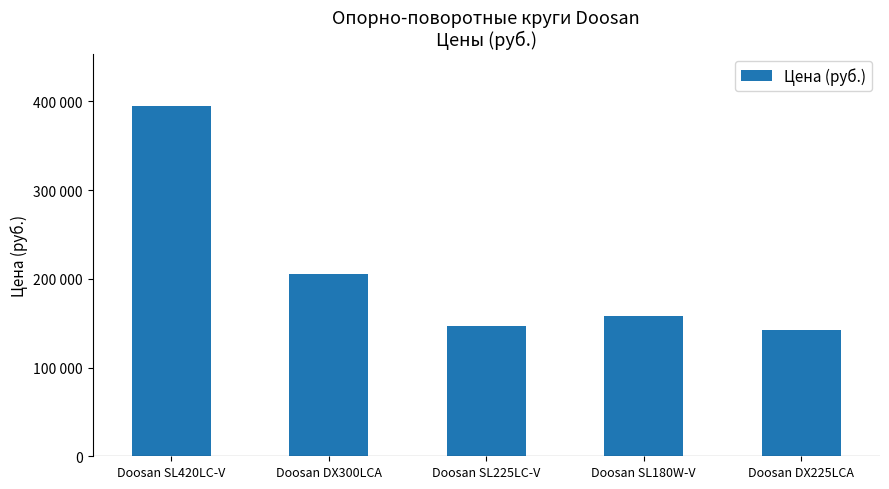

Reading left to right, what are all the values shown in this chart?

Doosan SL420LC-V=394670	Doosan DX300LCA=205350	Doosan SL225LC-V=147200	Doosan SL180W-V=158650	Doosan DX225LCA=142200